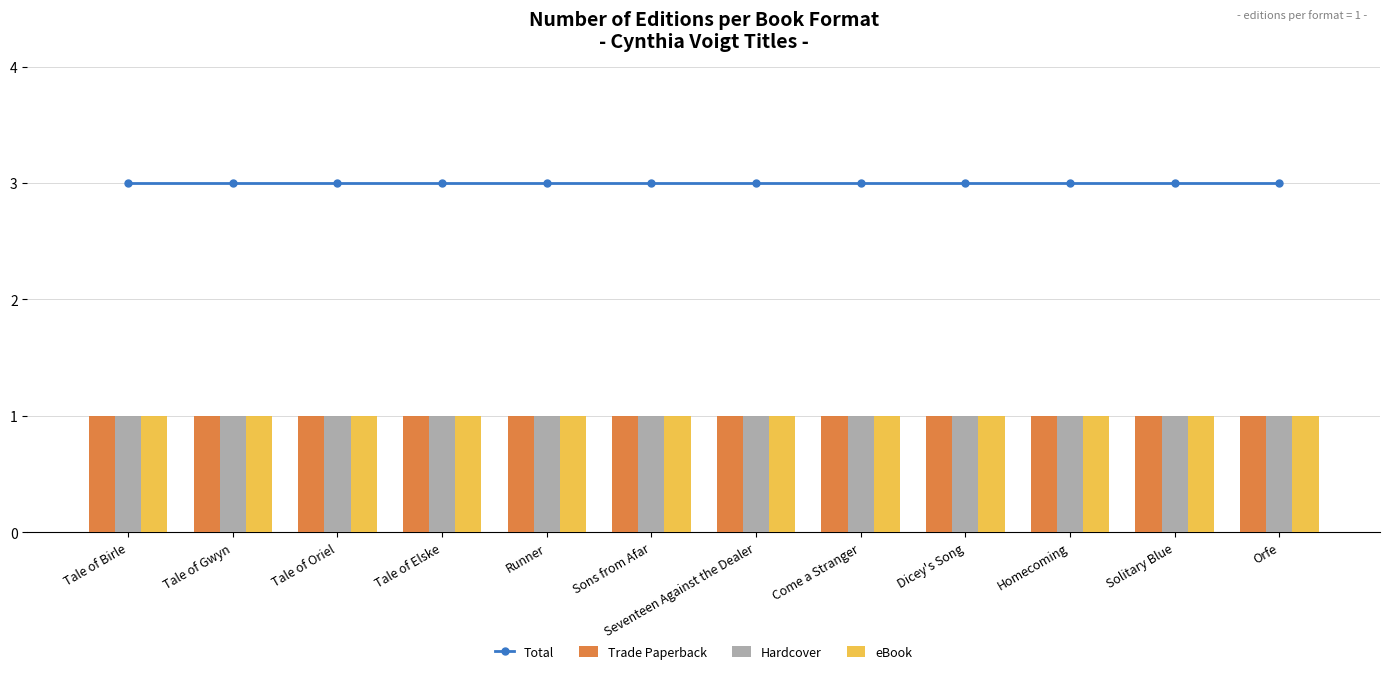

What is the sum of all eBook values?

12